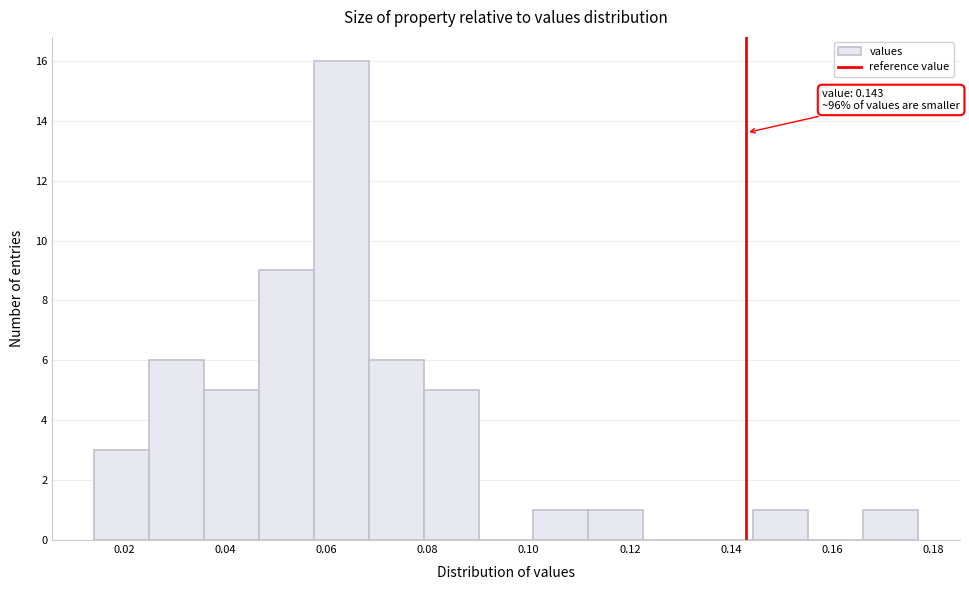

Over which range of the x-axis is the bar tallest?

0.058 to 0.068